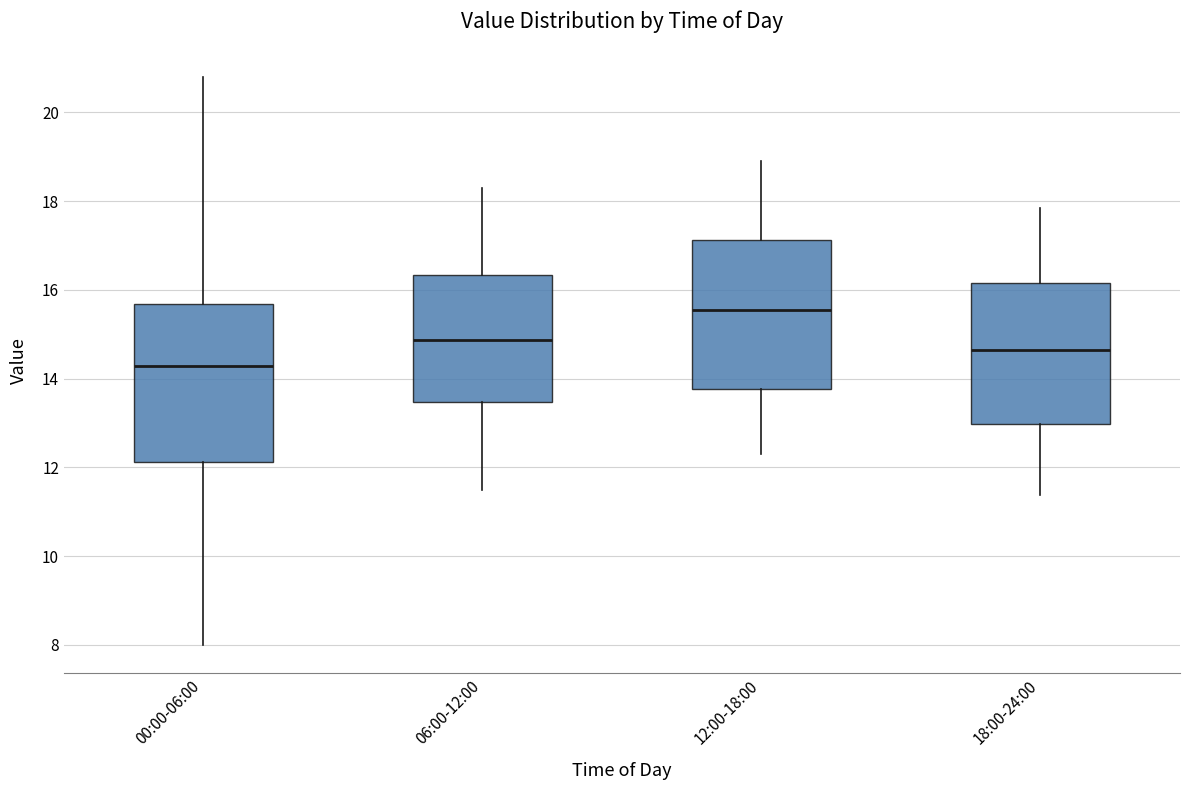

Reading left to right, transcribe this box plot: for each box, give where its median line is, the range the box spans, and where its two whiskers end, as read against the y-axis. The values are not printed on the chart, so give them approximately, as read against the axis.

00:00-06:00: median 14.2, box 12.2 to 15.6, whiskers 8.0 to 20.8
06:00-12:00: median 14.8, box 13.4 to 16.4, whiskers 11.6 to 18.4
12:00-18:00: median 15.6, box 13.8 to 17.2, whiskers 12.4 to 19.0
18:00-24:00: median 14.6, box 13.0 to 16.2, whiskers 11.4 to 17.8